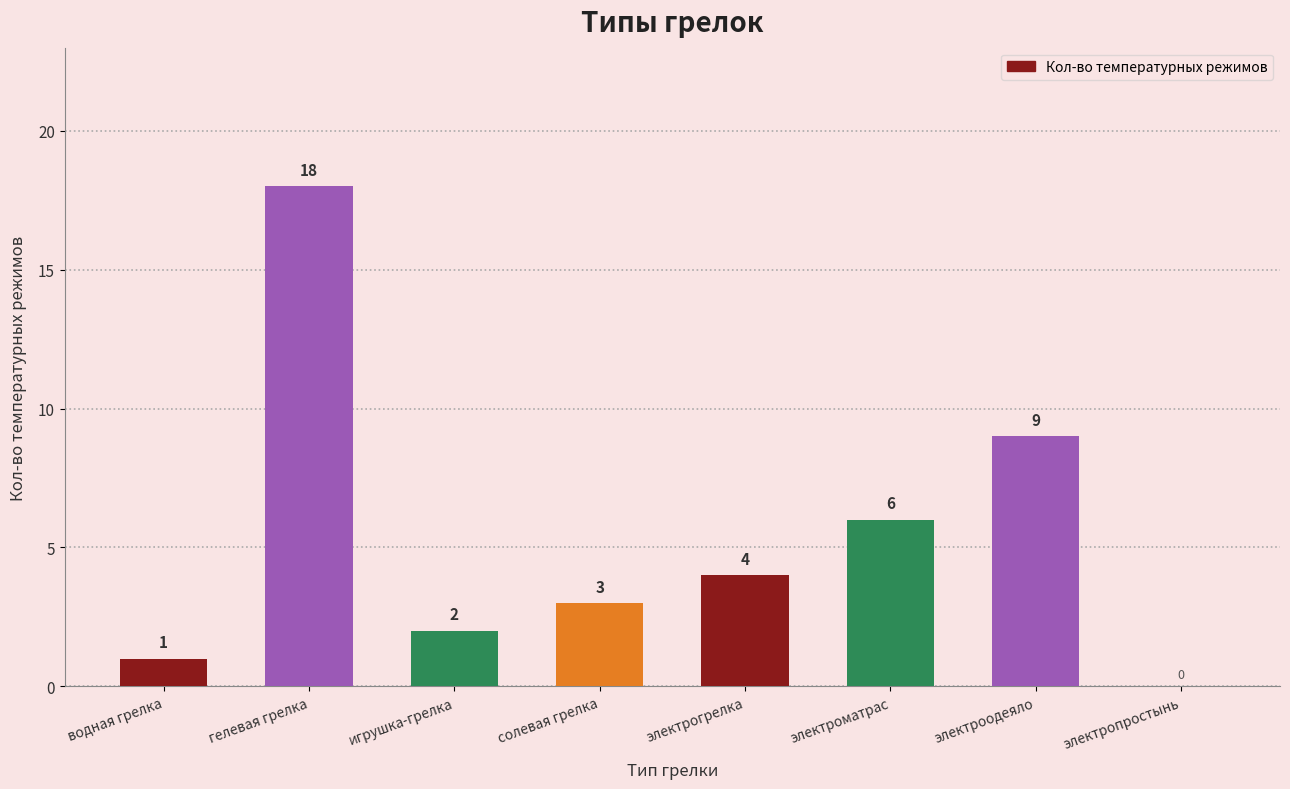

What is the difference between the values at игрушка-грелка and водная грелка?

1